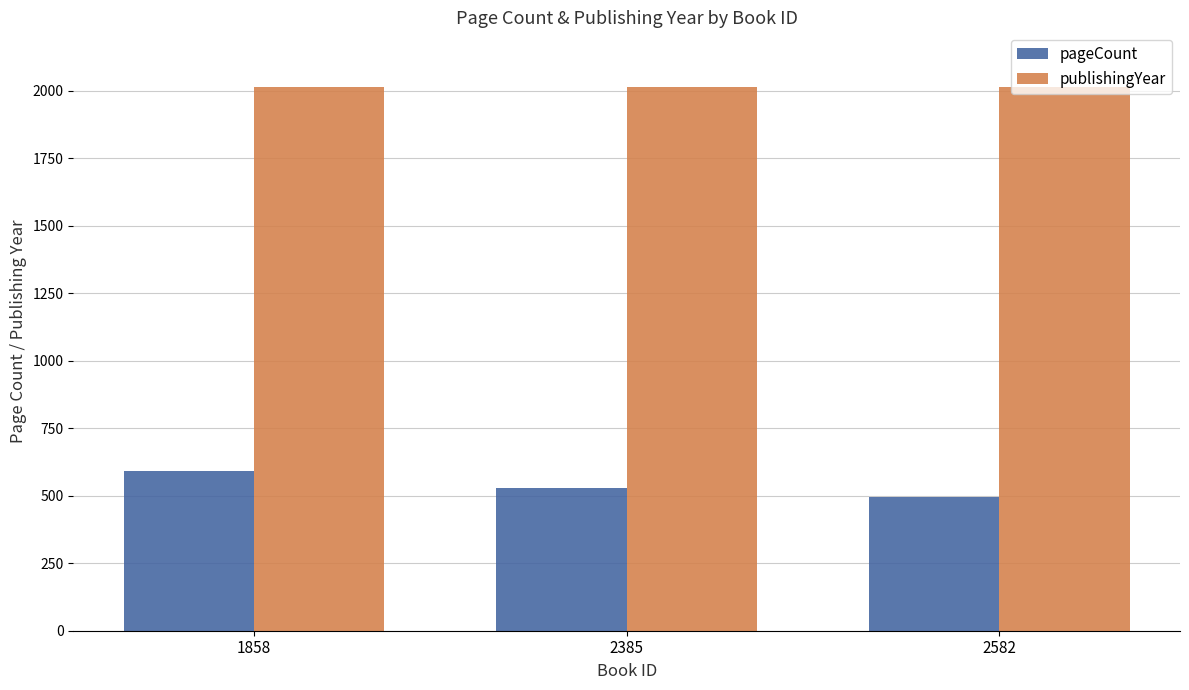

Is the value of publishingYear at 2582 greater than the value of pageCount at 2385?

Yes